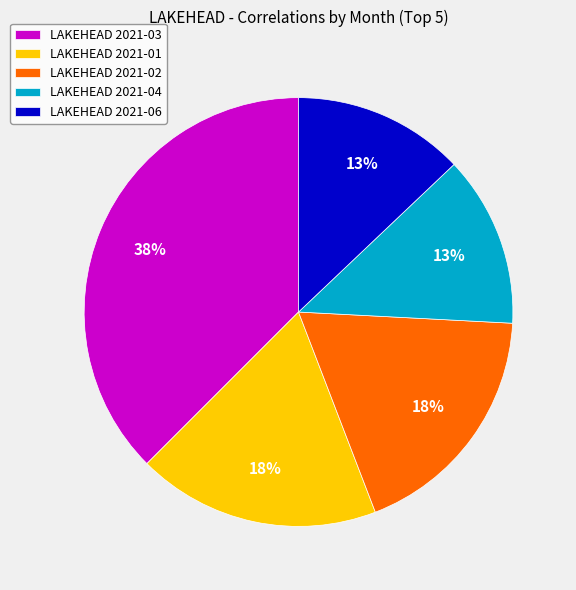

Is there any slice that represents more than half of the pie?

No